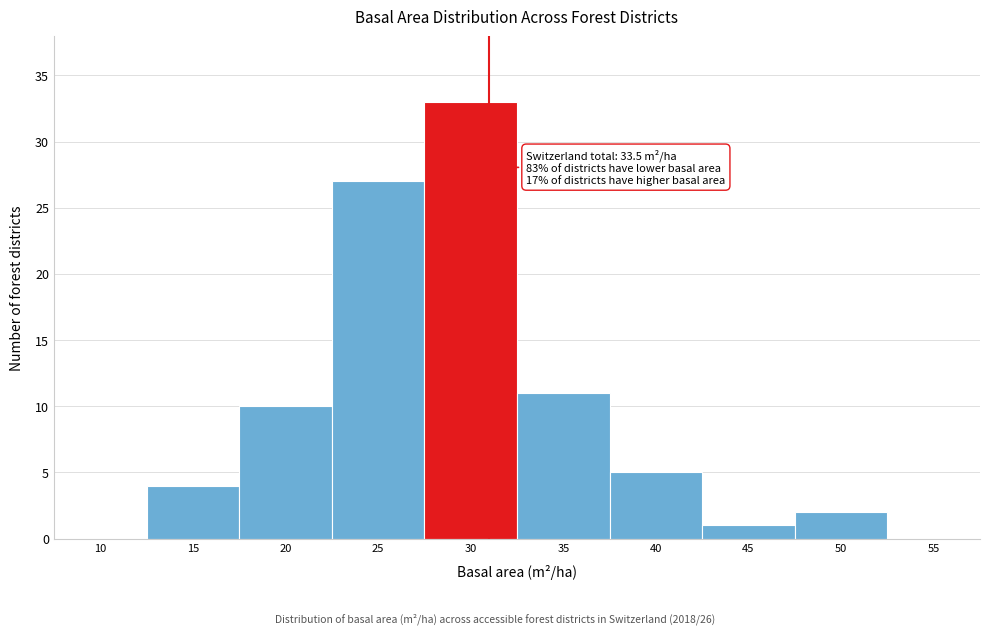

Reading left to right, extract all data points from this chart.

10=0	15=4	20=10	25=27	30=33	35=11	40=5	45=1	50=2	55=0